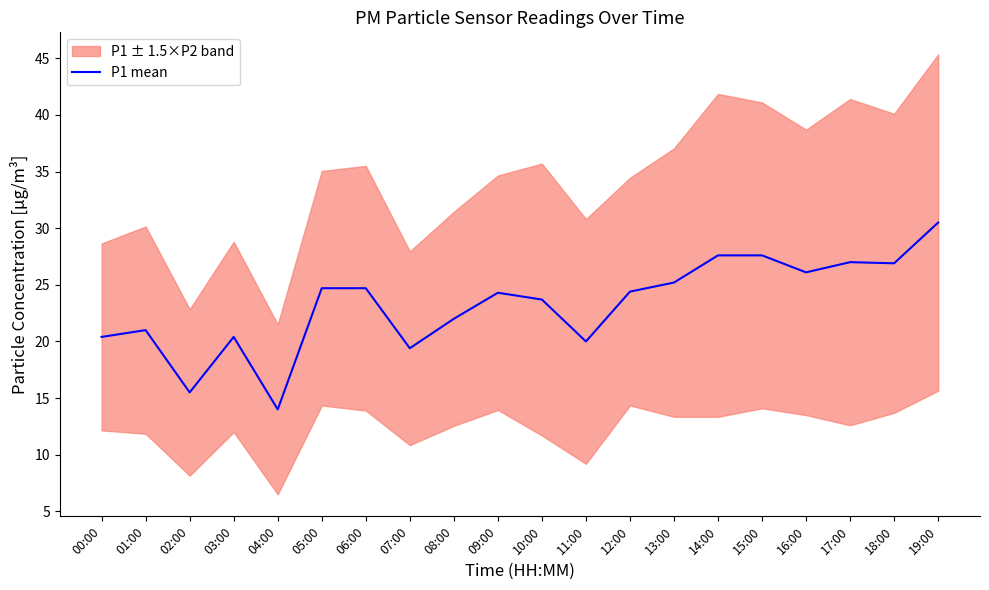

The value at 09:00 is 24.3. True or false?

True